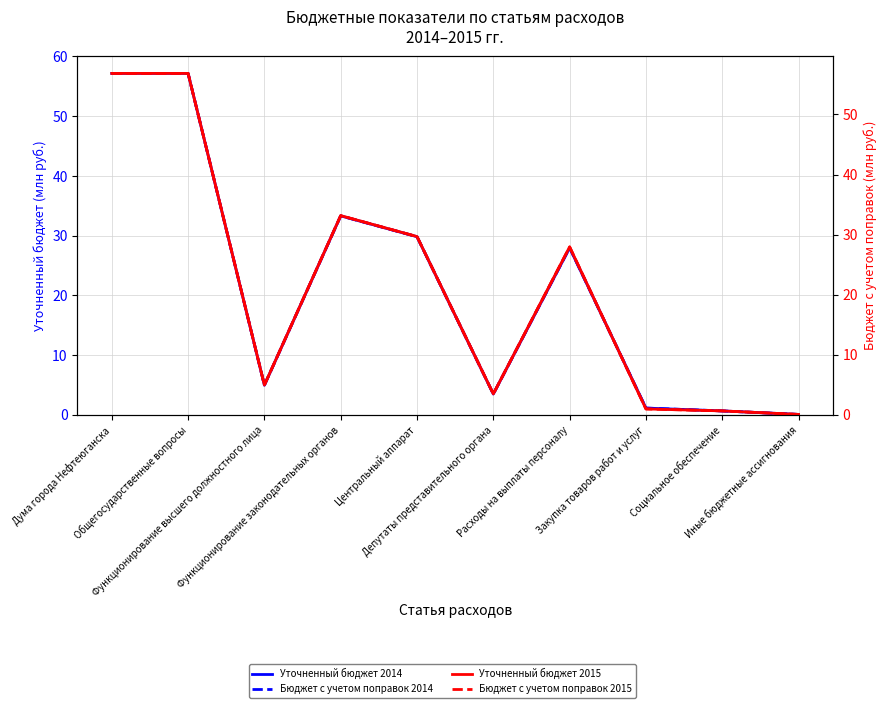

True or false: Бюджет с учетом поправок 2014 and Уточненный бюджет 2014 cross at least once.

False